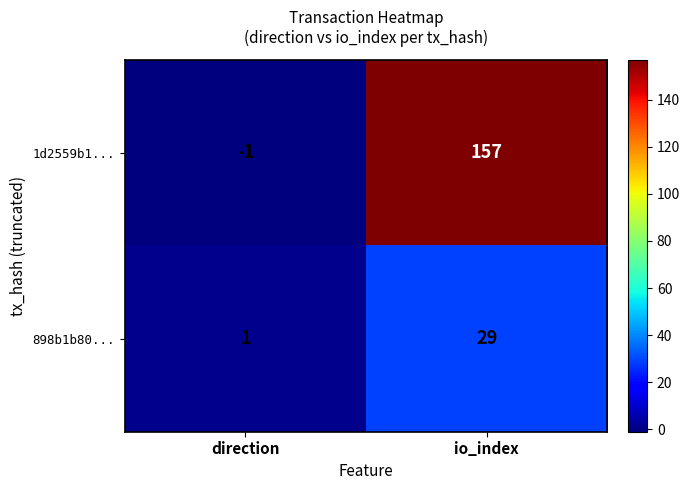

Reading right to left, transcribe all the data shown in this chart.

1d2559b1...: 157	-1
898b1b80...: 29	1